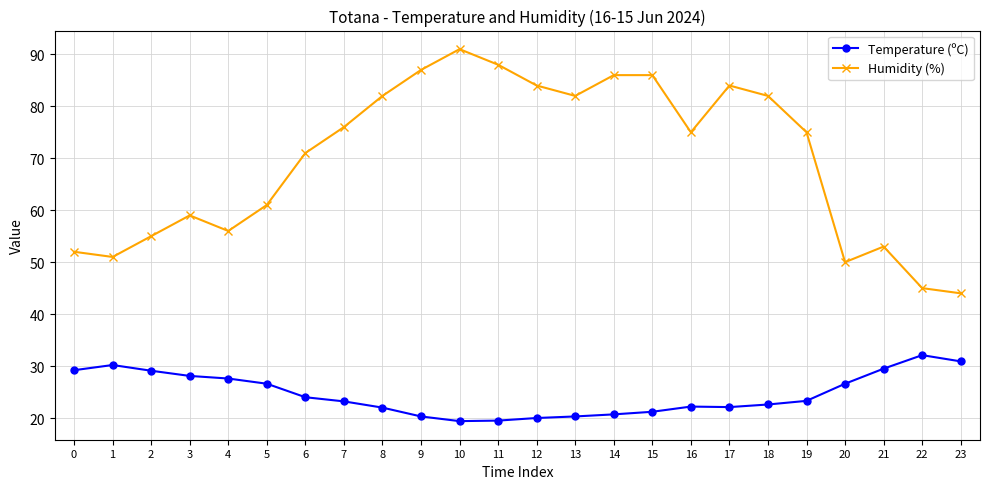

Rank the series by their maximum value, from lowest to highest.

Temperature (ºC), Humidity (%)